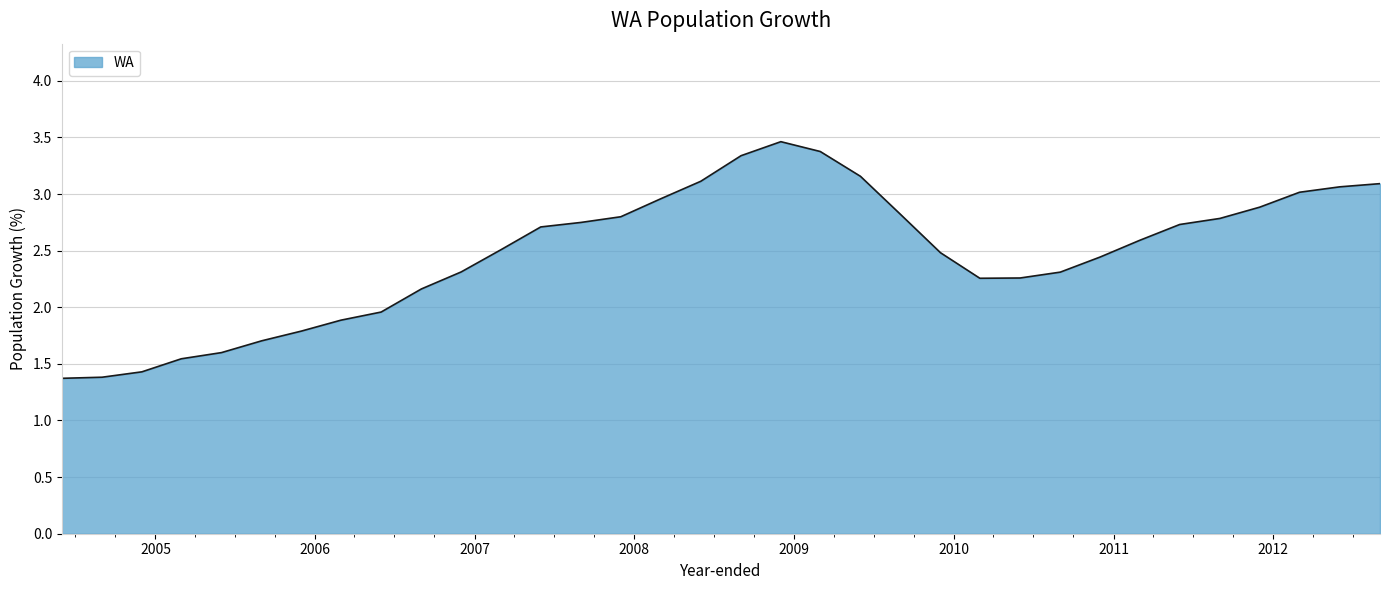

What is the maximum value shown in the chart?

3.5